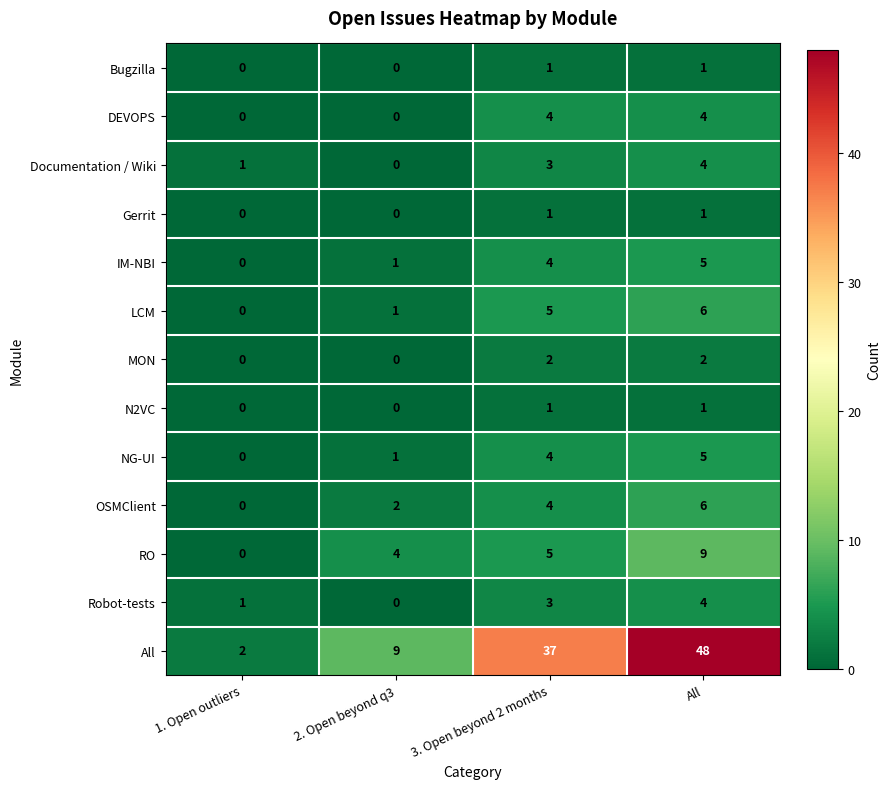

How many distinct data groups are displayed?

13